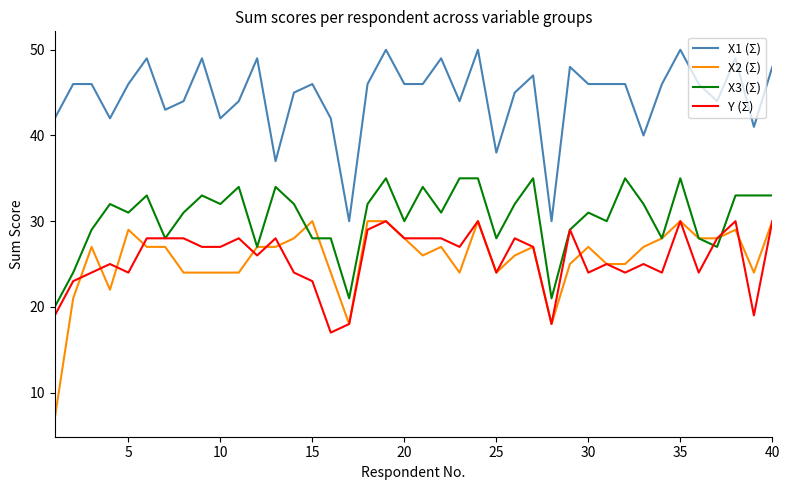

True or false: X1 (Σ) and X2 (Σ) intersect in this chart.

False